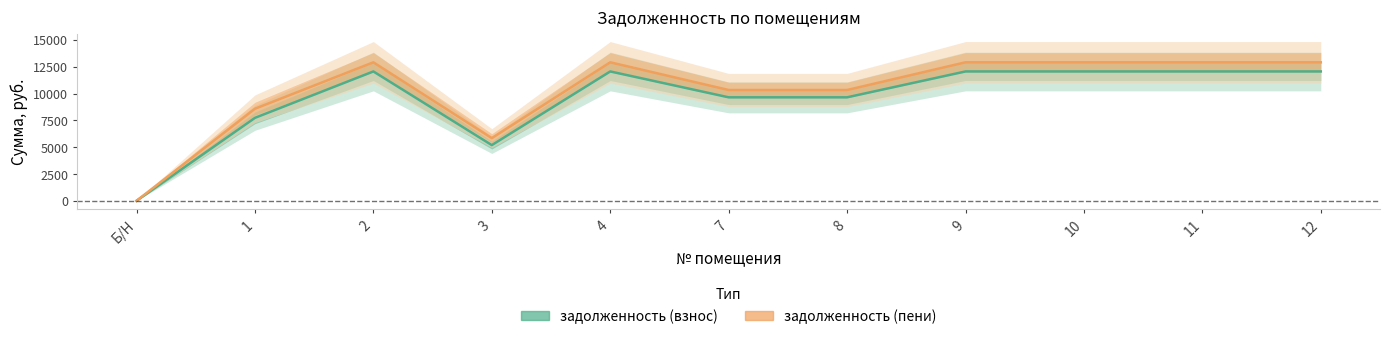

List the series in order of their overall mean, lowest first.

задолженность (взнос), задолженность (пени)